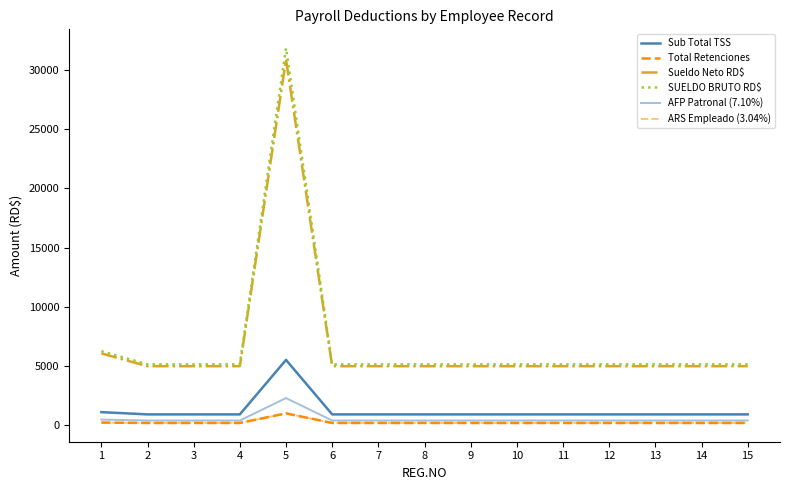

Does the chart display data point markers on the line(s)?

No